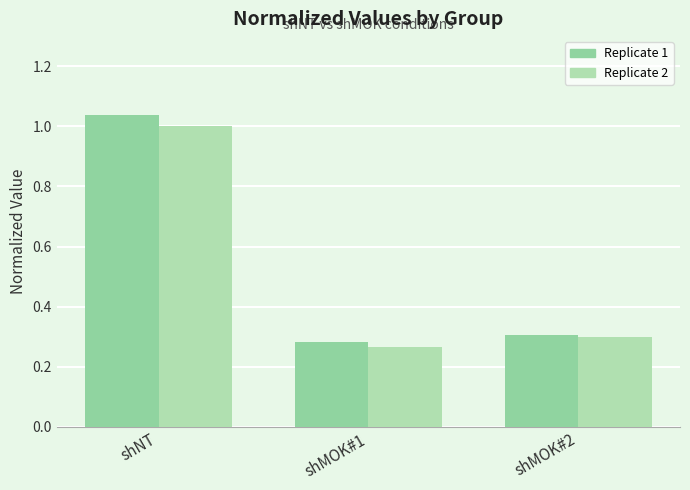

Reading left to right, what are all the values shown in this chart?

Replicate 1: 1.0	0.3	0.3
Replicate 2: 1.0	0.3	0.3